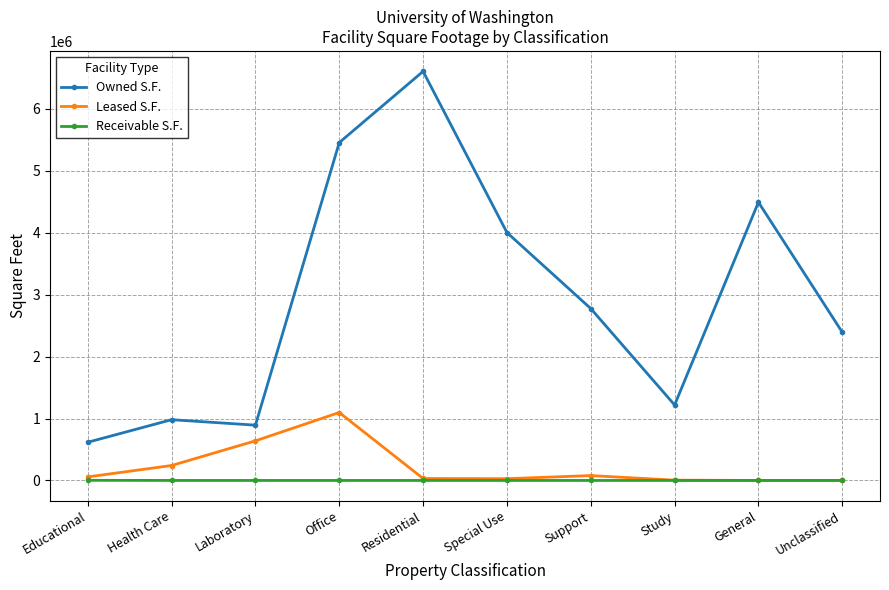

At which category does the chart reach its peak across all series?

Residential